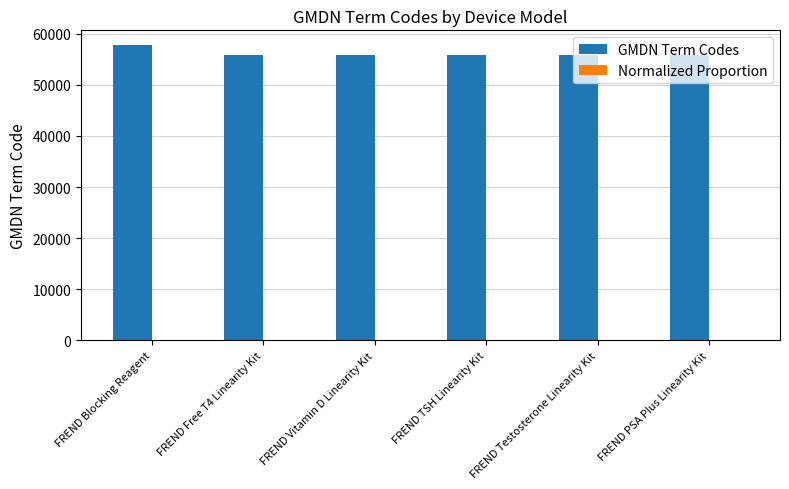

What value does the GMDN Term Codes series have at FREND Free T4 Linearity Kit?

55864.0